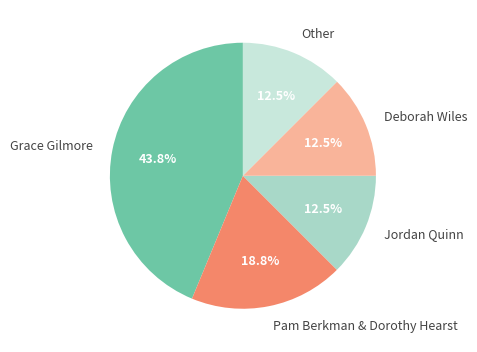

The Grace Gilmore slice represents 33% of the pie. True or false?

False